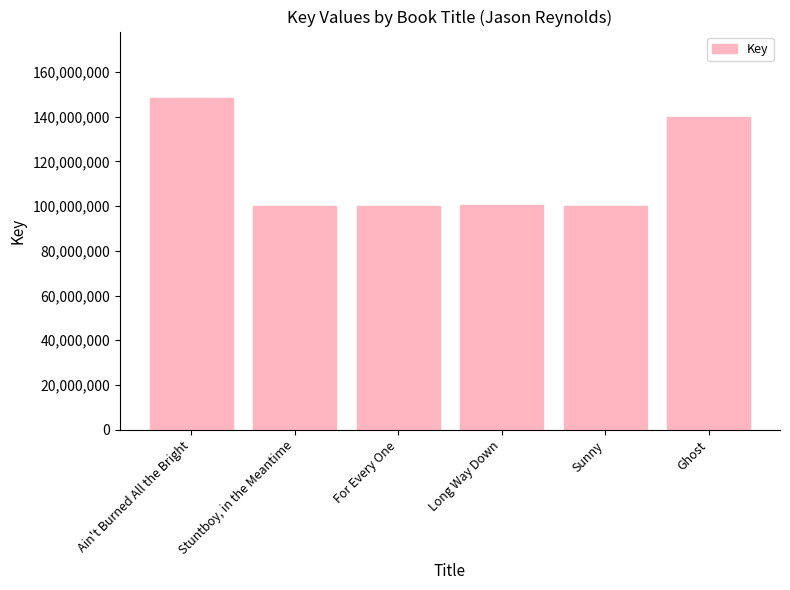

At which label does the data first exceed 100356512?

Ain't Burned All the Bright